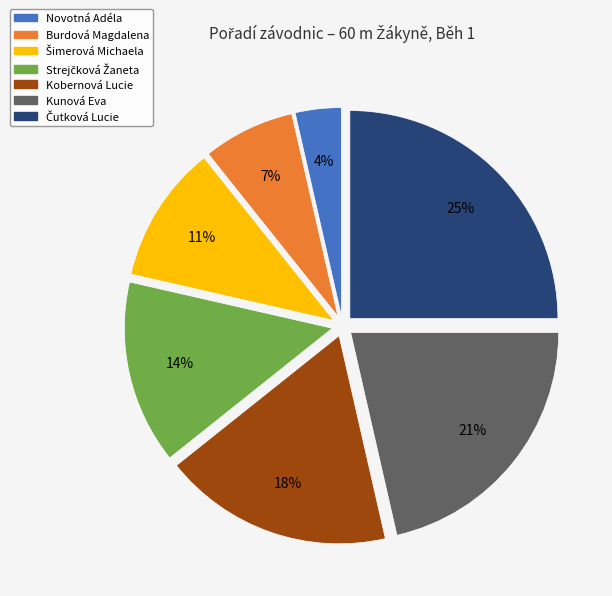

Between Kobernová Lucie and Novotná Adéla, which is larger?

Kobernová Lucie